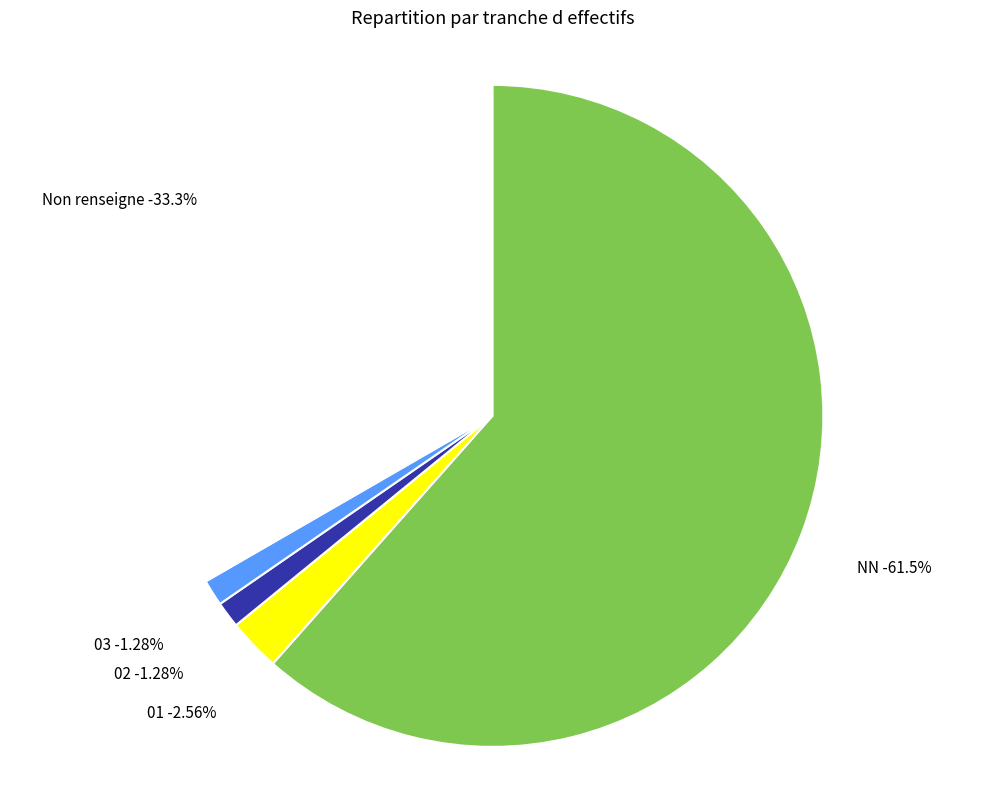

How many slices are in this pie chart?

5